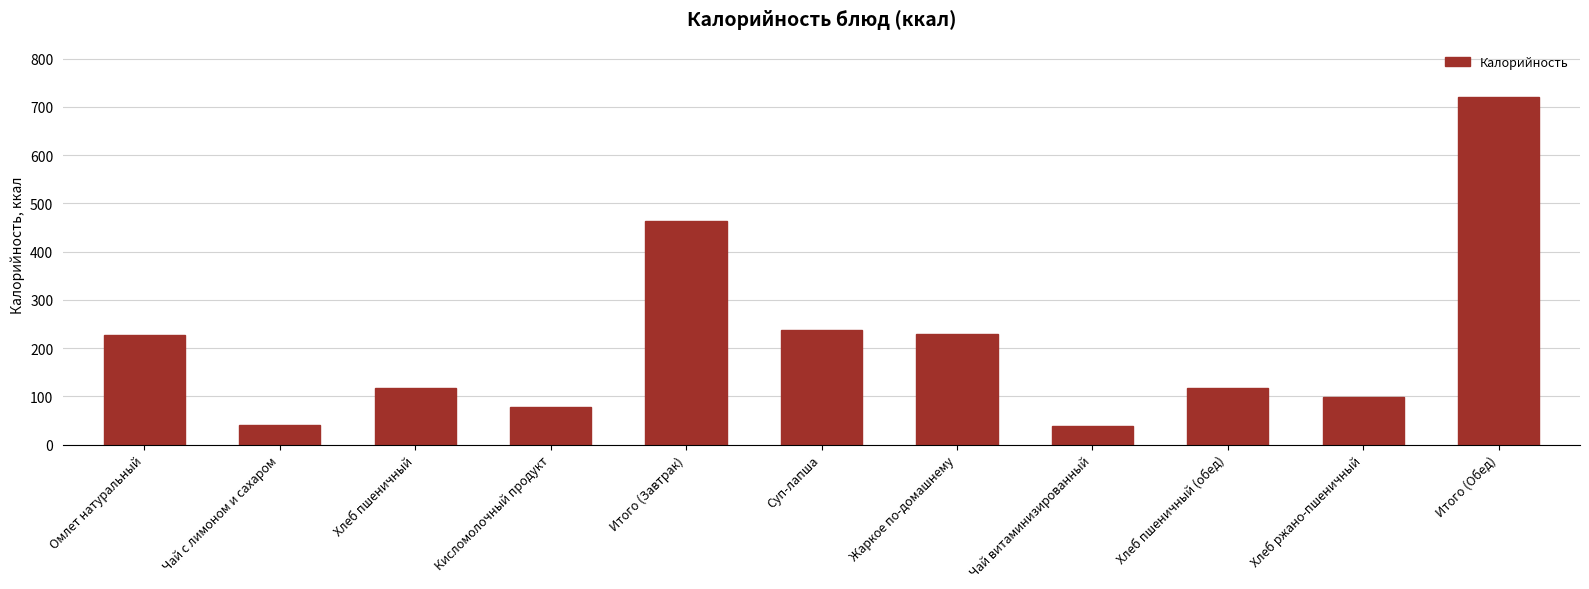

What is the label of the 6th bar from the right?

Суп-лапша